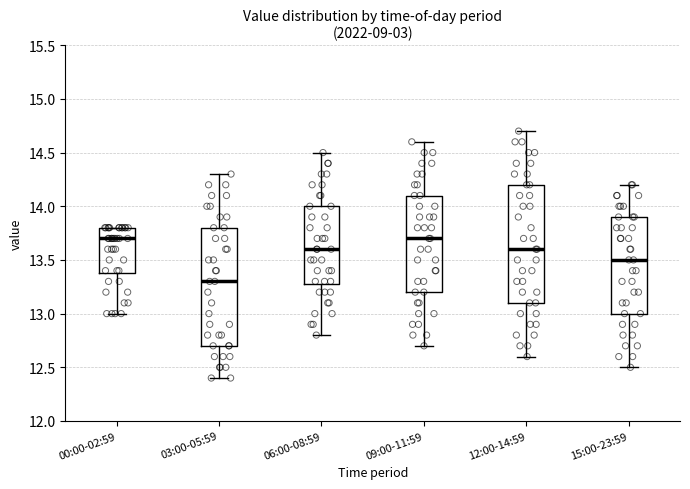

Where is the upper edge of the box for 15:00-23:59 on the y-axis? The values are not printed on the chart, so give them approximately, as read against the axis.

13.9